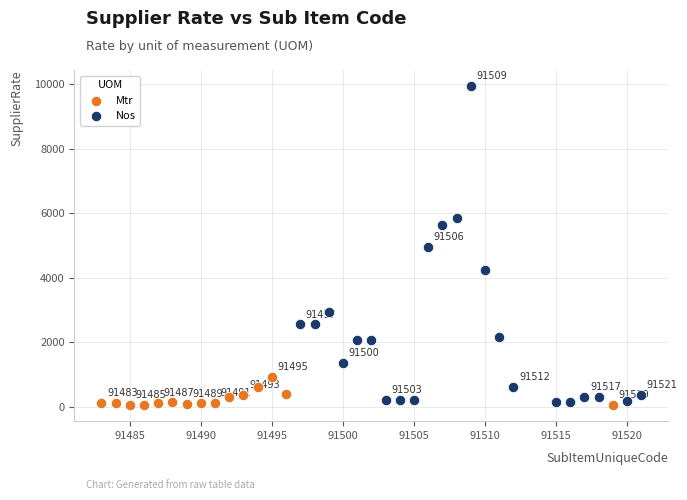

Which series contains the highest Y value?

Nos